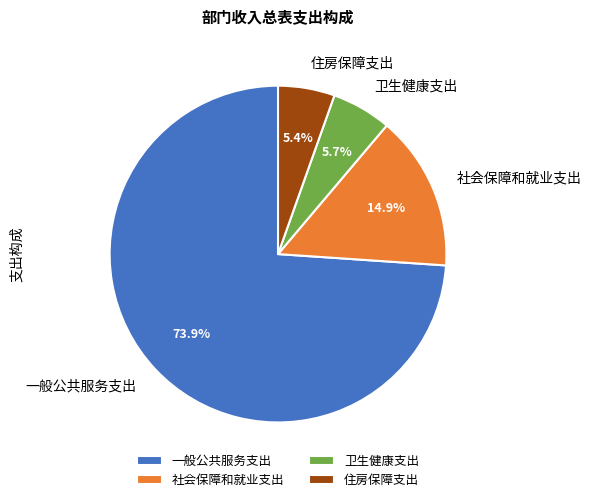

How many segments does this pie chart have?

4